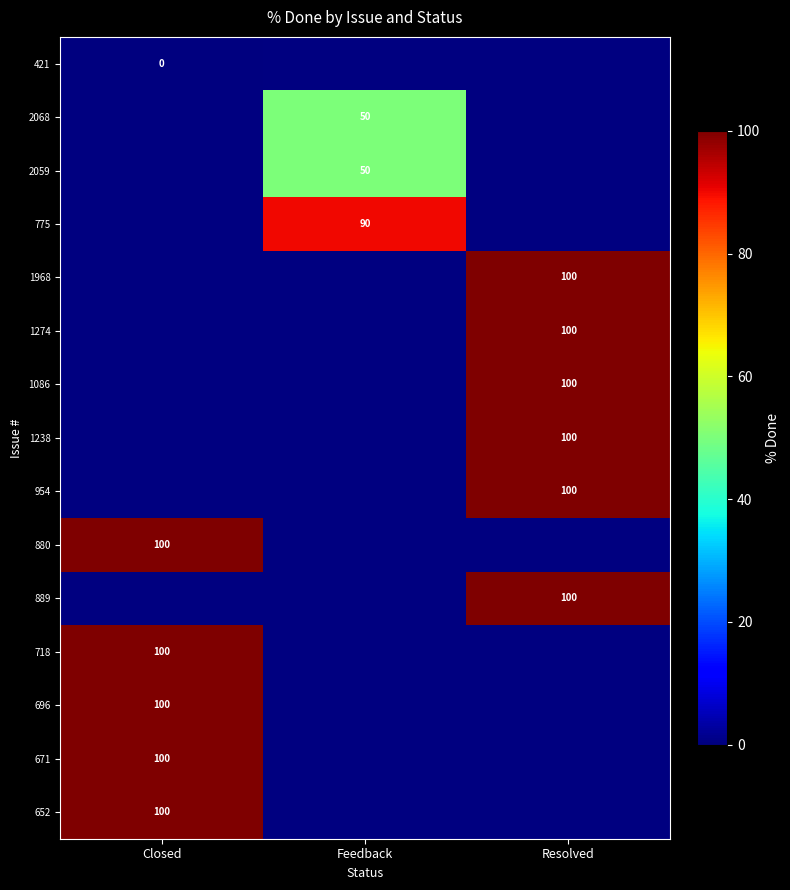

How many series are shown in this chart?

15